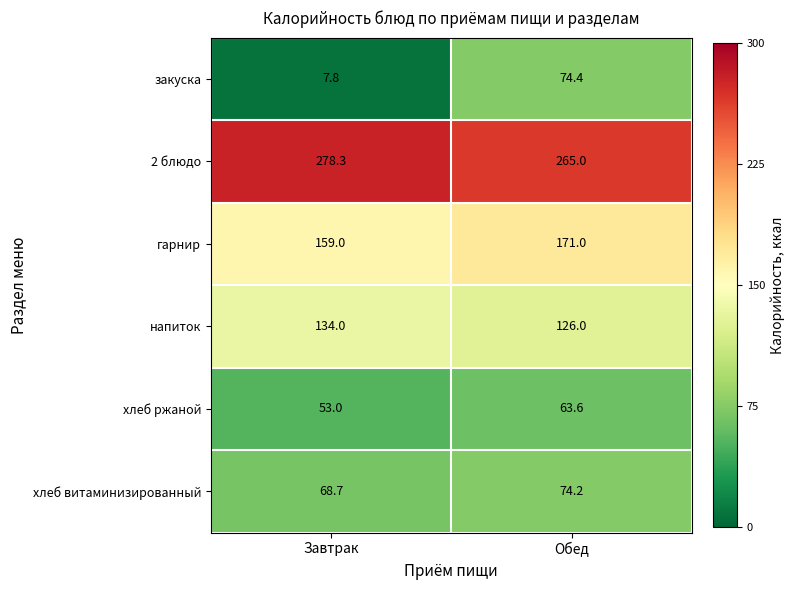

Between Завтрак and Обед, which series saw the biggest shift?

закуска